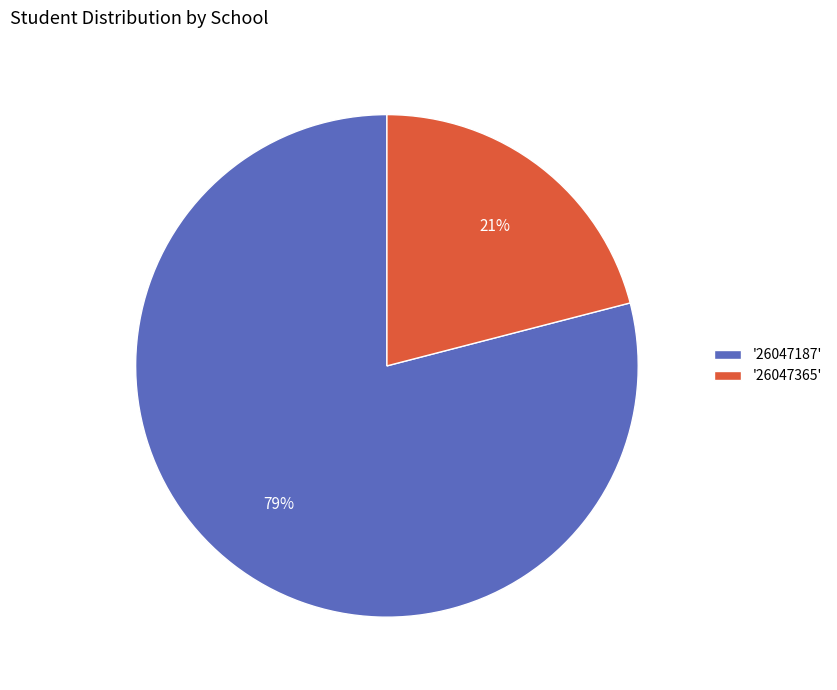

Is the sum of '26047187' and '26047365' greater than half?

Yes